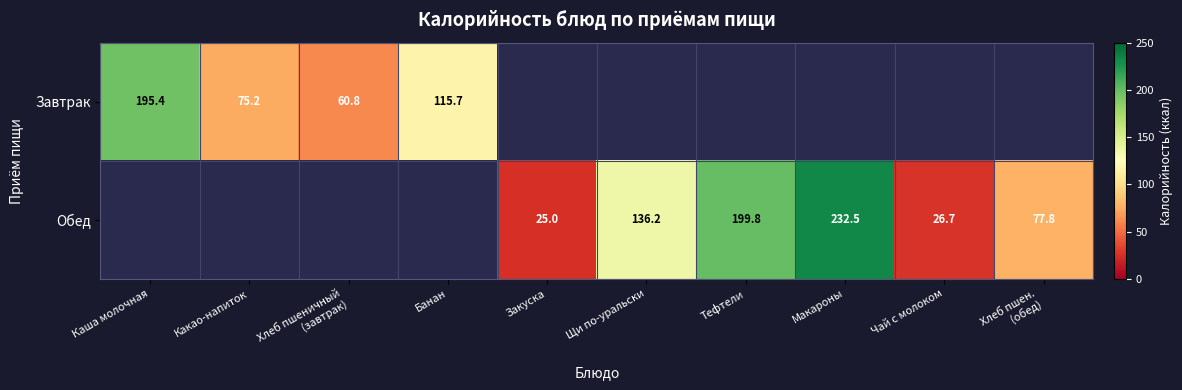

Is the value of Завтрак at Каша молочная greater than the value of Обед at Чай с молоком?

Yes